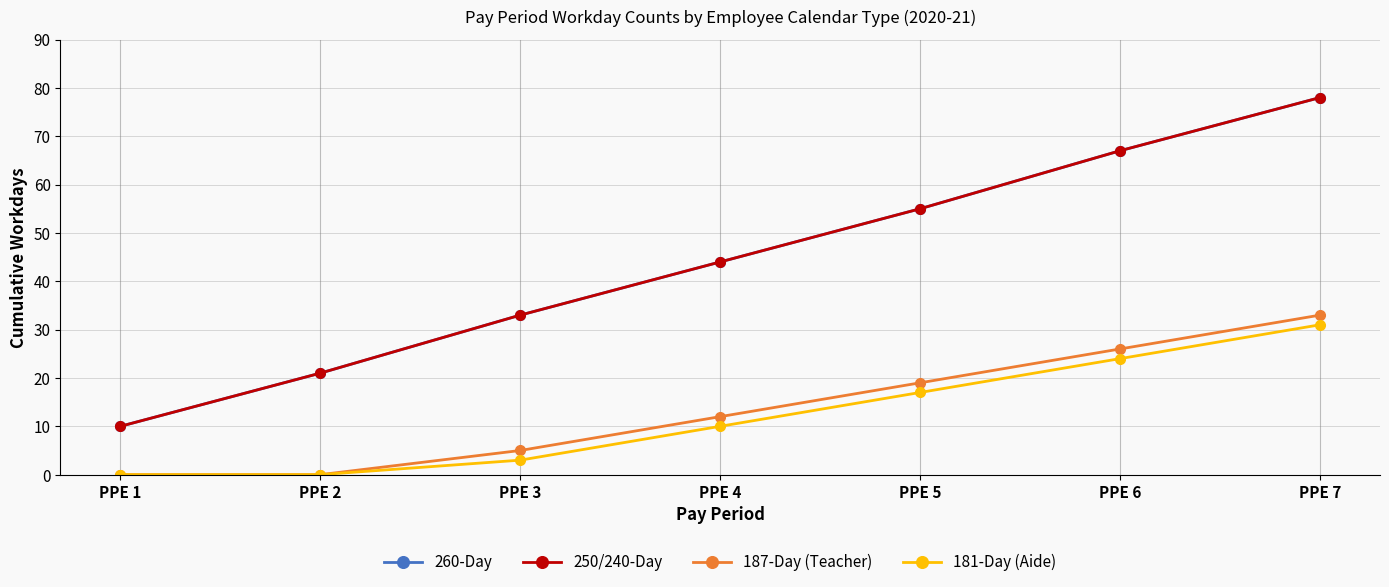

At which category is the sum across all series the highest?

PPE 7